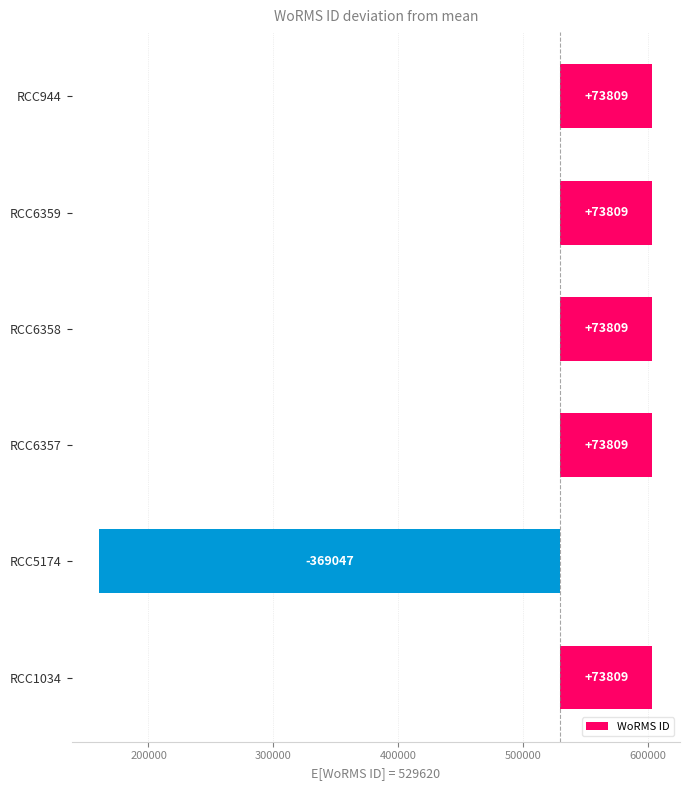

The value at RCC1034 is 35882.5. True or false?

False